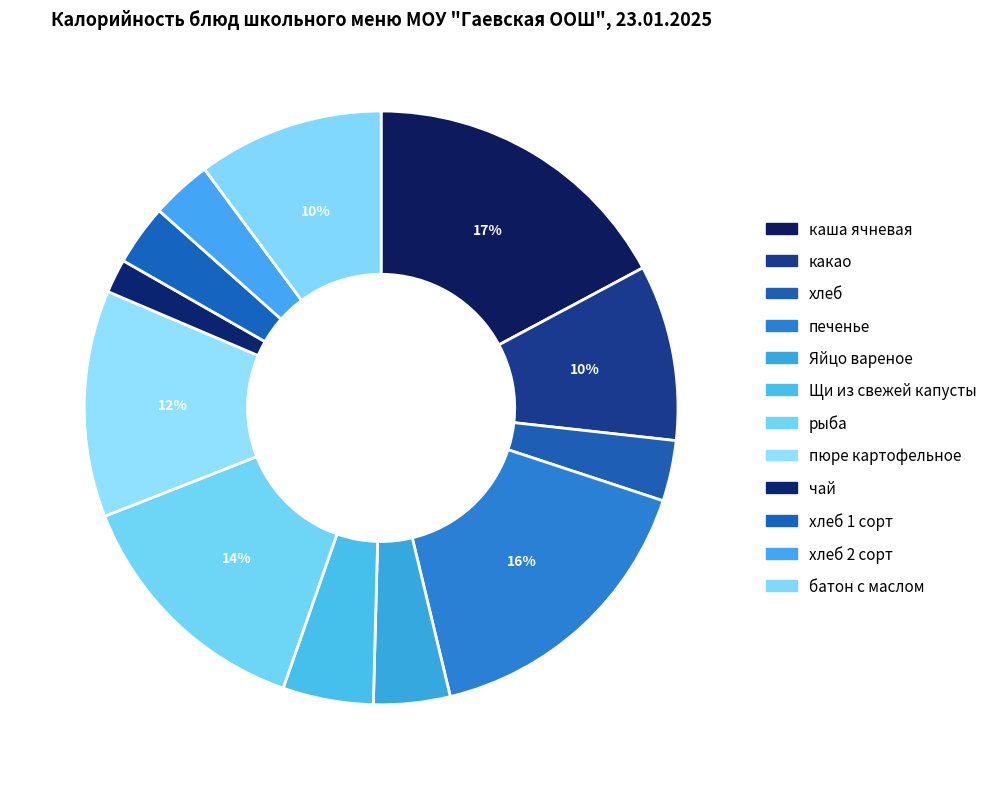

Count the number of slices in the pie.

12